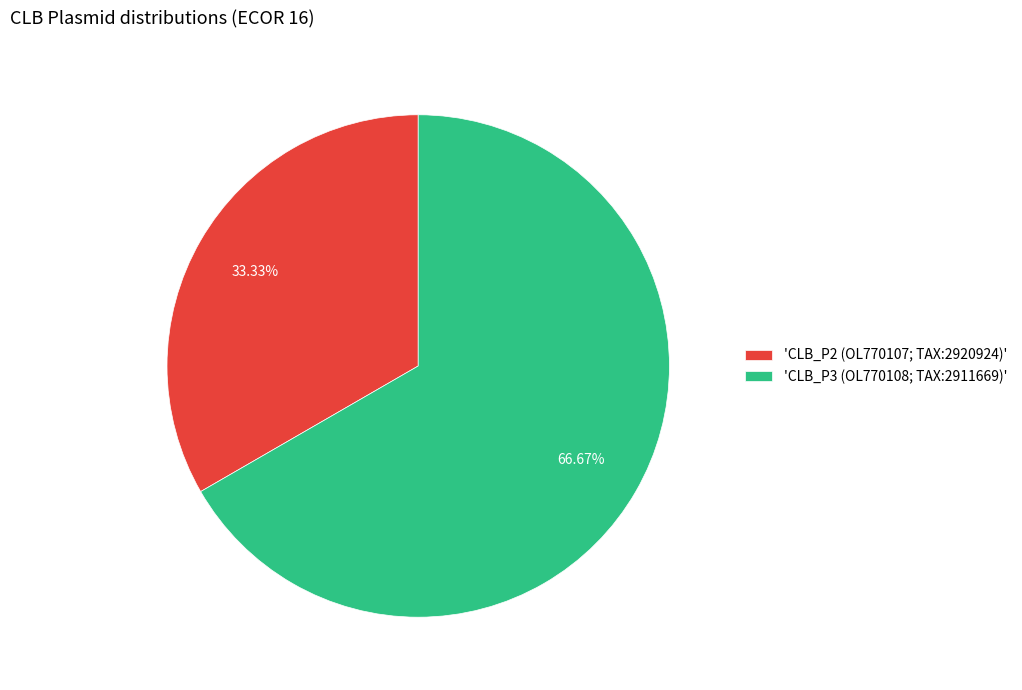

Is the sum of 'CLB_P2 (OL770107; TAX:2920924)' and 'CLB_P3 (OL770108; TAX:2911669)' greater than half?

Yes